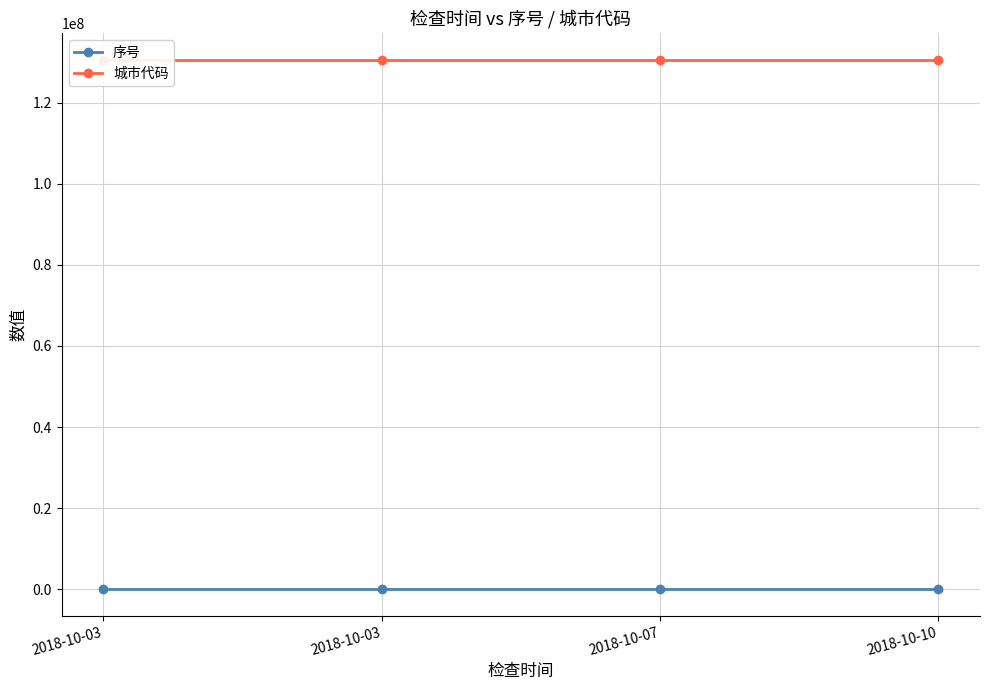

True or false: 城市代码 has a value of 130628000 at 2018-10-03.

True